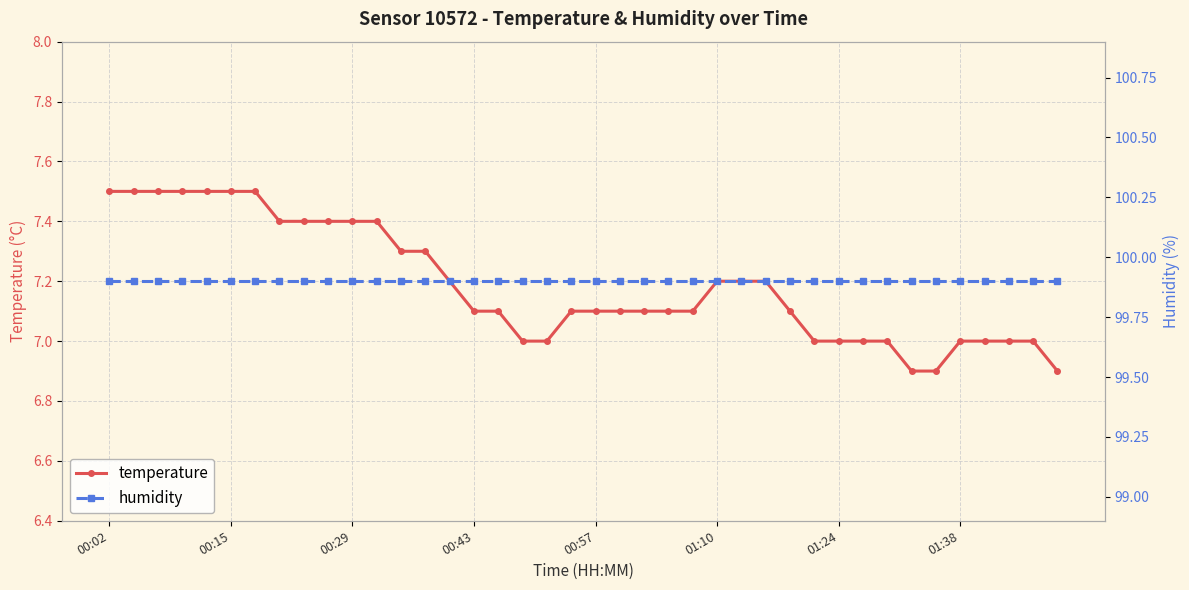

What is the minimum value for temperature?

6.9